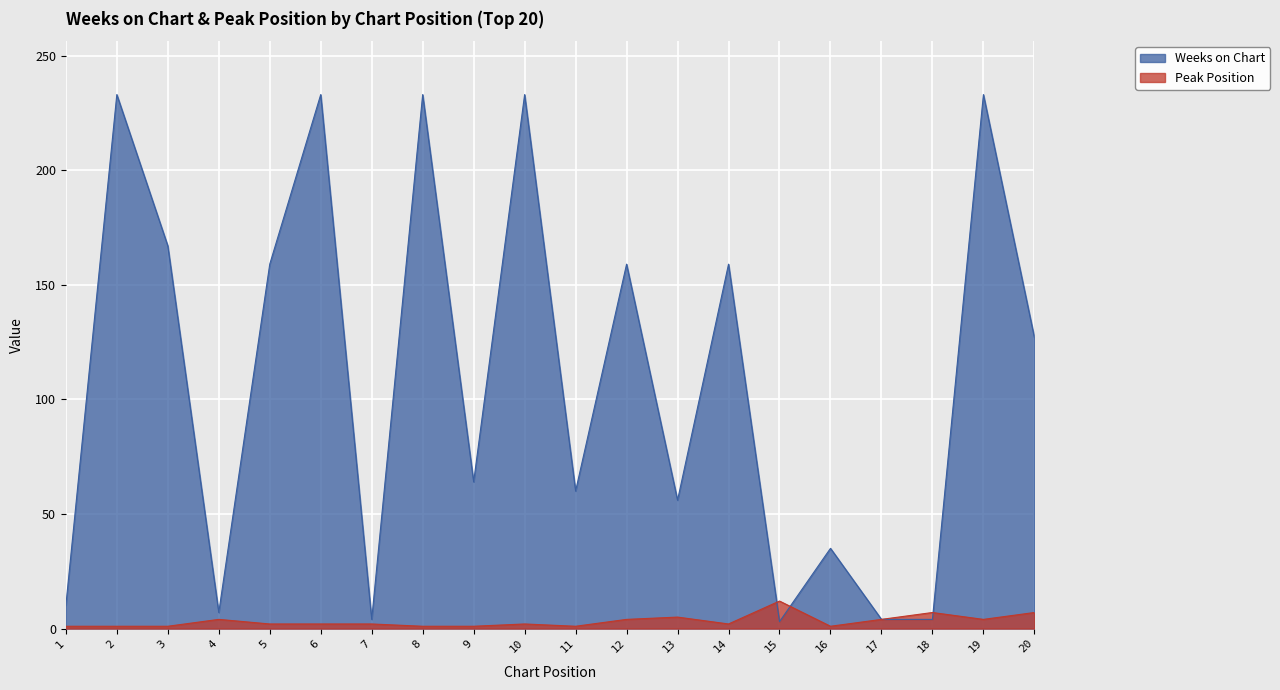

Read the Weeks on Chart value at 11, to the nearest 10.

60